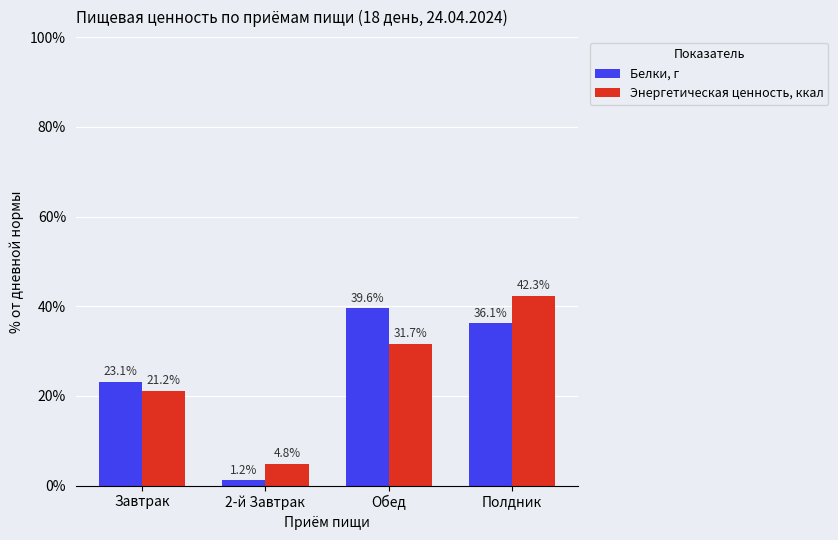

Which series changed the most between Завтрак and Полдник?

Энергетическая ценность, ккал